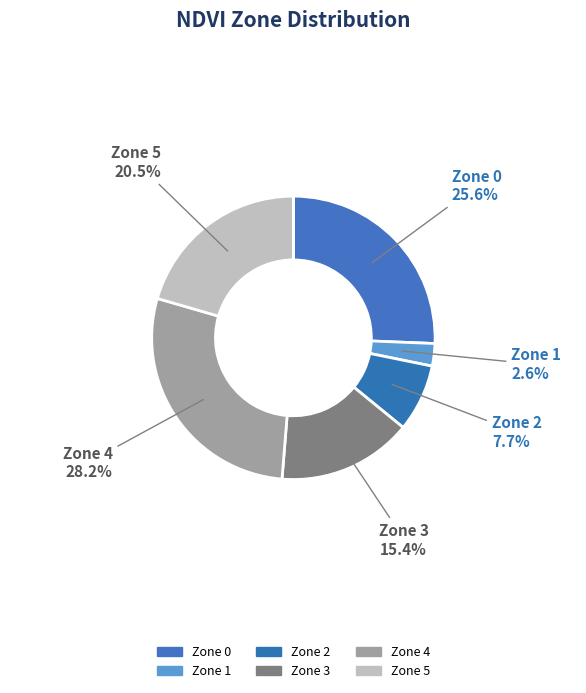

Which slice is the smallest?

Zone 1